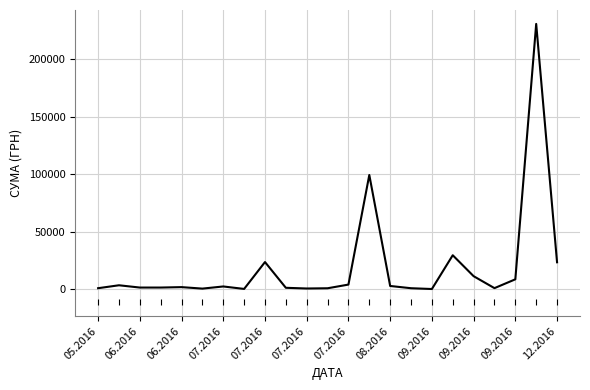

What is the maximum value shown in the chart?

230842.2